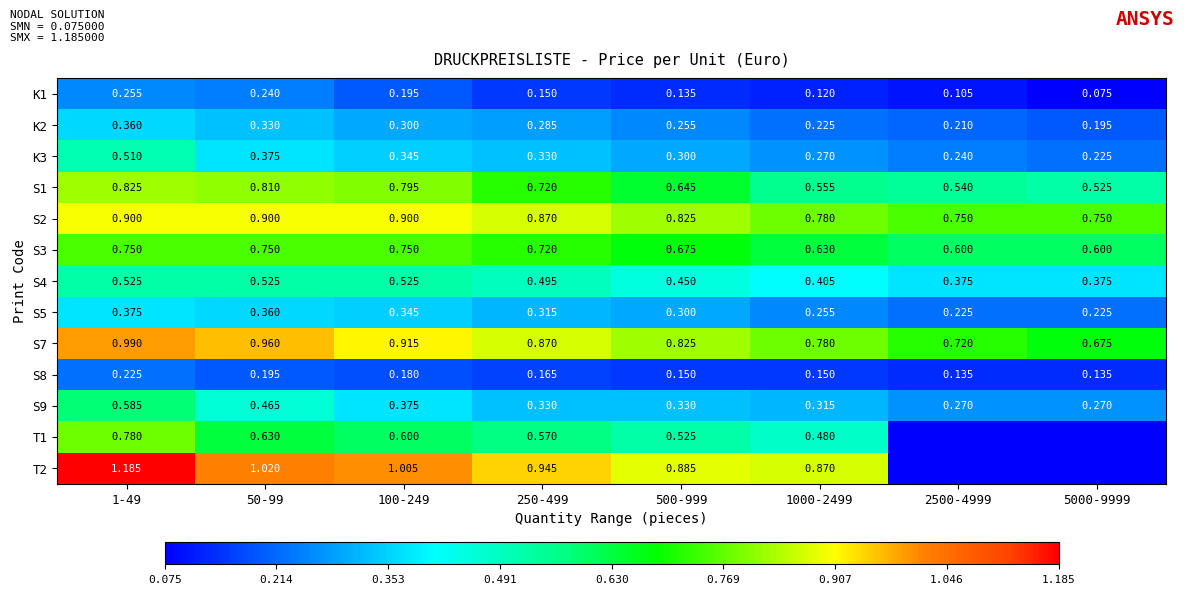

Is the value of T2 at 500-999 greater than the value of K1 at 100-249?

Yes